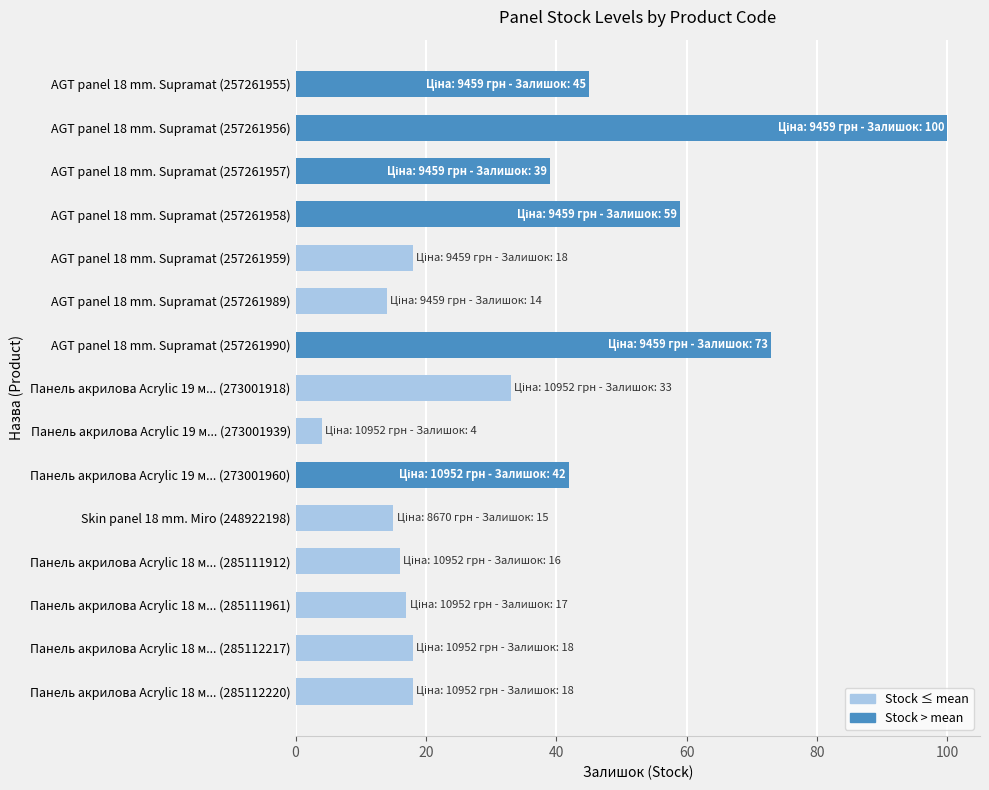

What is the ratio of the value at AGT panel 18 mm. Supramat (257261959) to the value at Панель акрилова Acrylic 18 м... (285112220)?

1.0